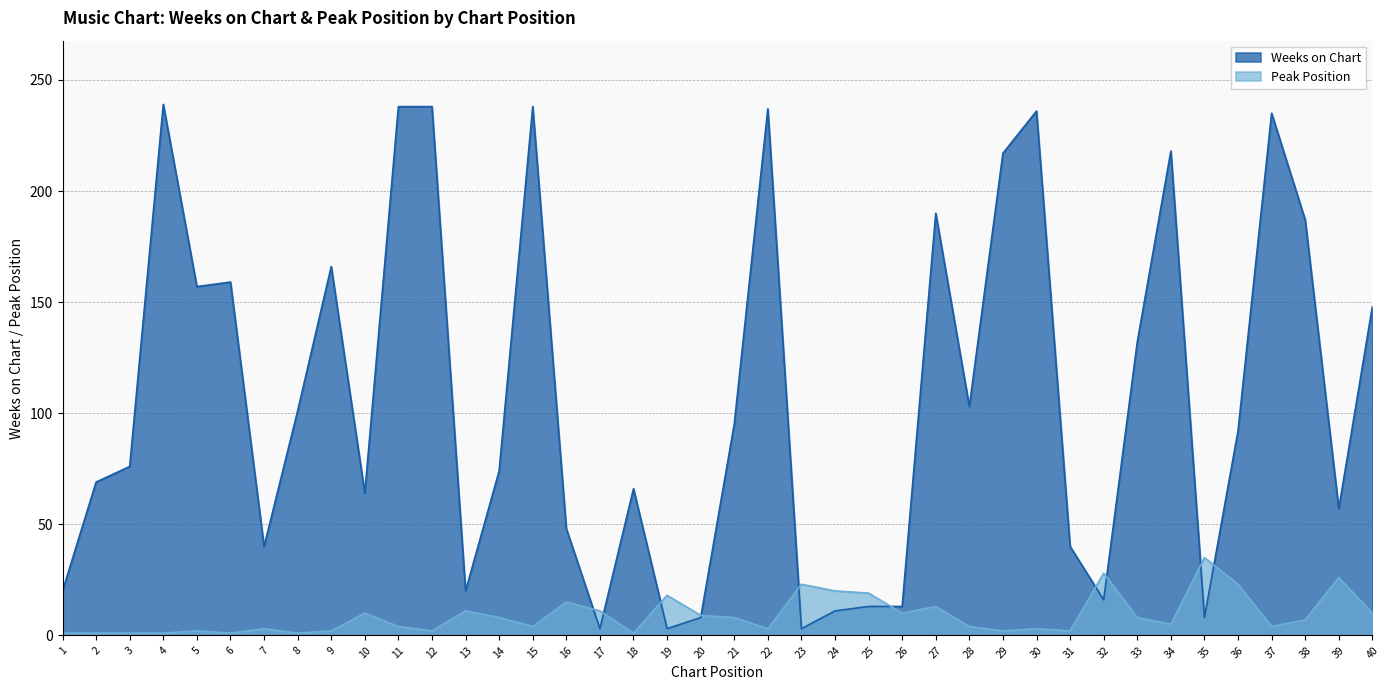

List the series in order of their overall mean, lowest first.

Peak Position, Weeks on Chart